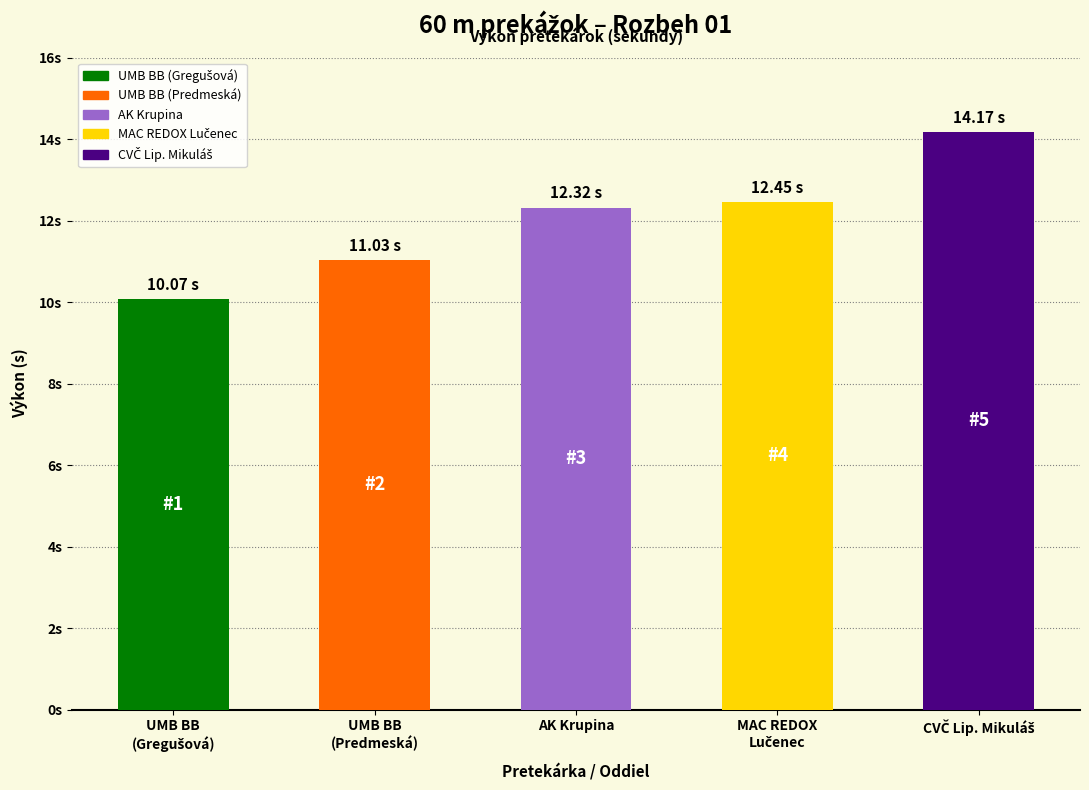

Are the bars horizontal?

No